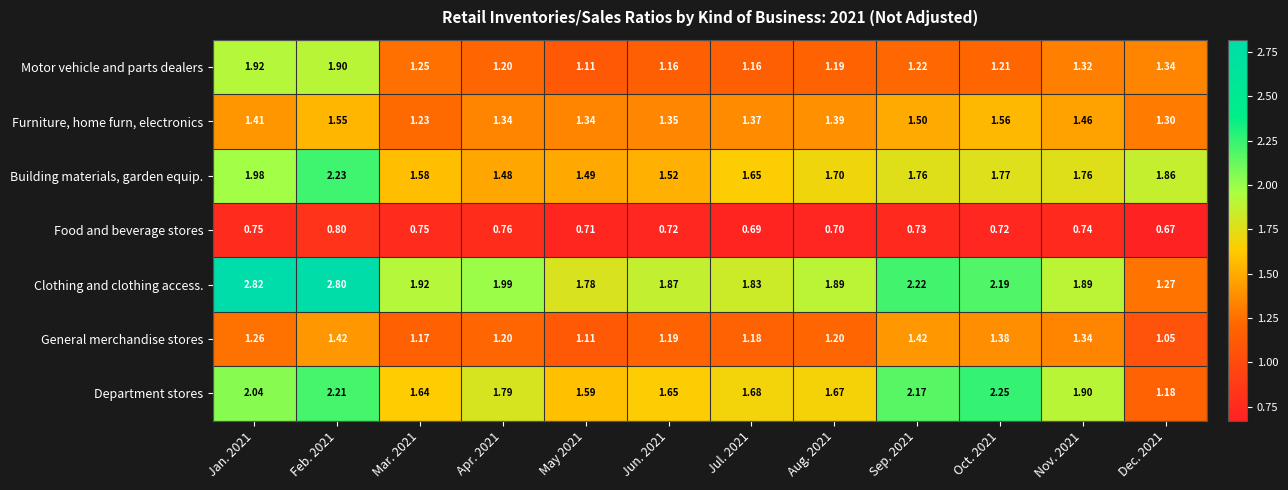

At Jun. 2021, list the series in order from largest to smallest.

Clothing and clothing access., Department stores, Building materials, garden equip., Furniture, home furn, electronics, General merchandise stores, Motor vehicle and parts dealers, Food and beverage stores